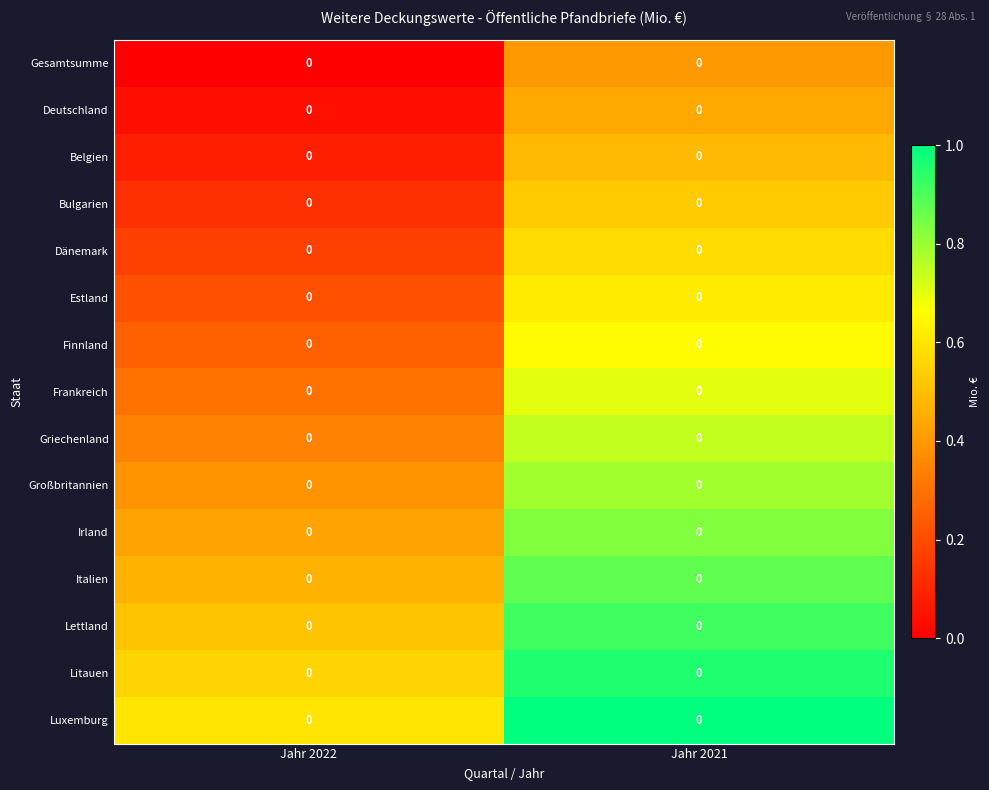

True or false: Deutschland has a value of 0.0 at Jahr 2022.

True